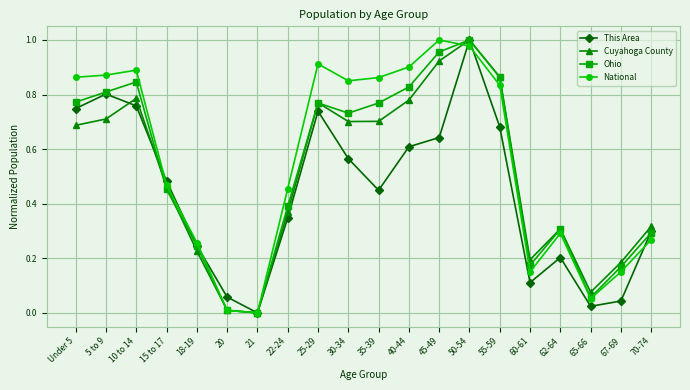

At which category is the sum across all series the highest?

50-54